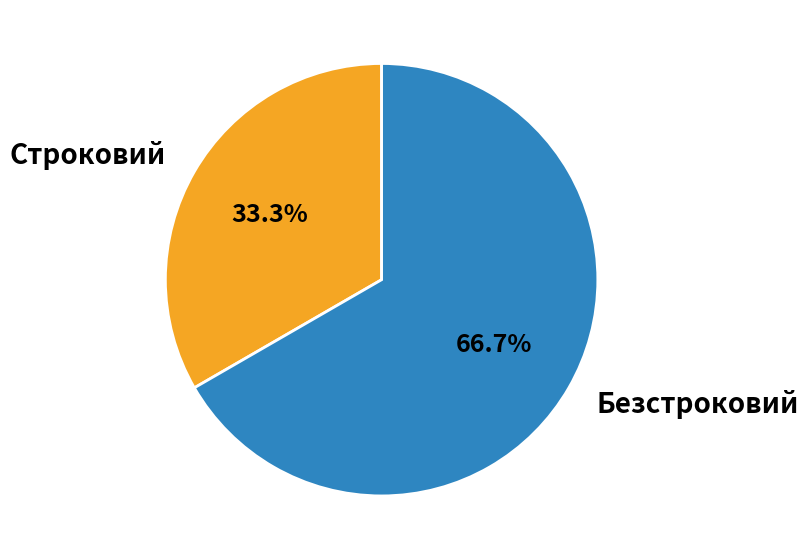

To the nearest percent, what percentage of the pie is Безстроковий?

67%